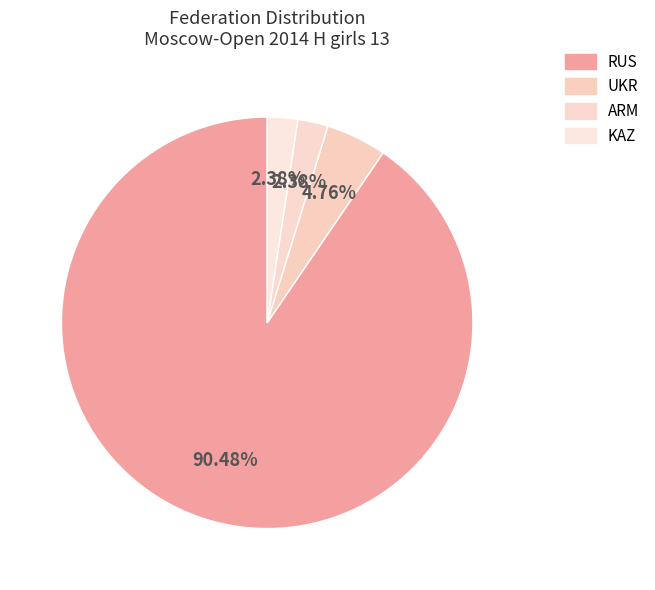

Count the number of slices in the pie.

4